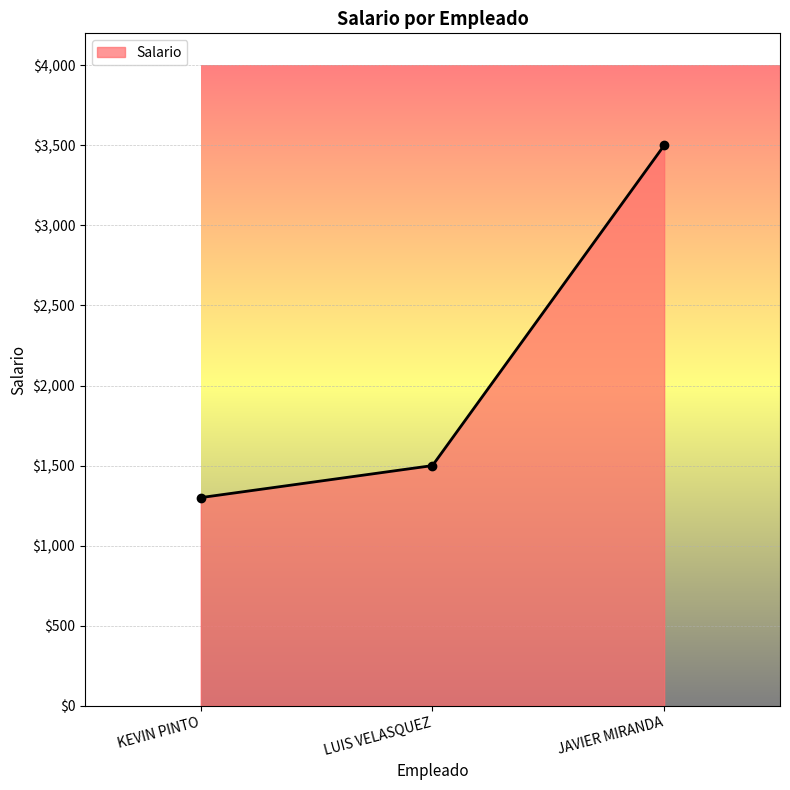

What is the sum of the values at LUIS VELASQUEZ and KEVIN PINTO?

2800